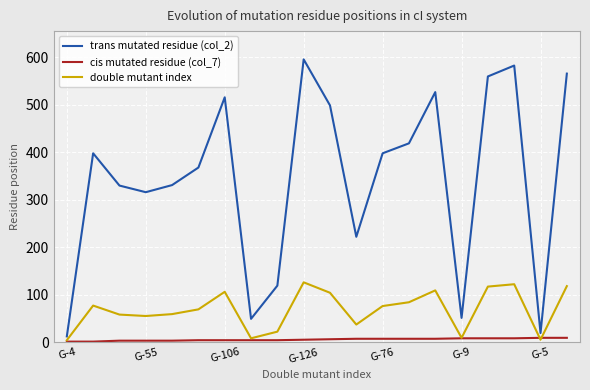

Which series has the largest range (max minus min)?

trans mutated residue (col_2)